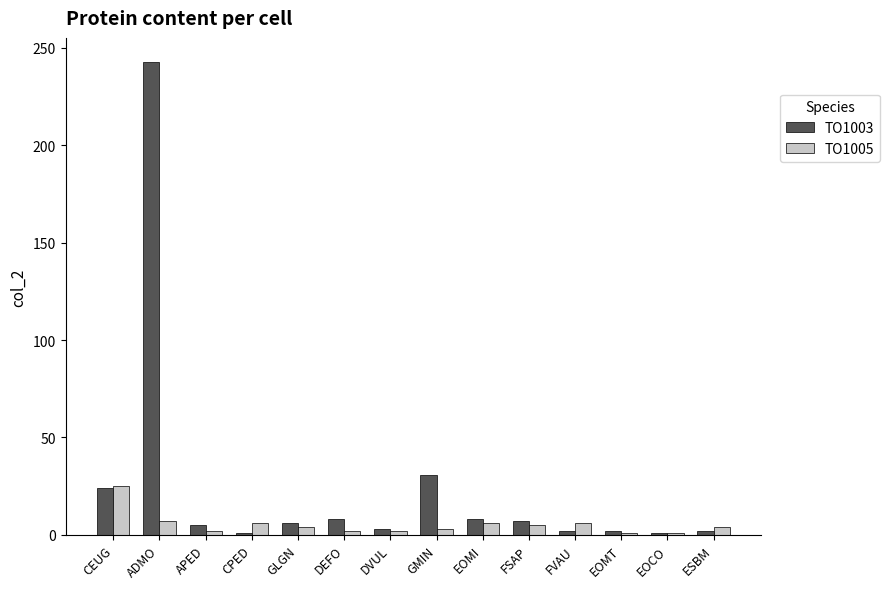

List the series in order of their overall mean, highest first.

TO1003, TO1005